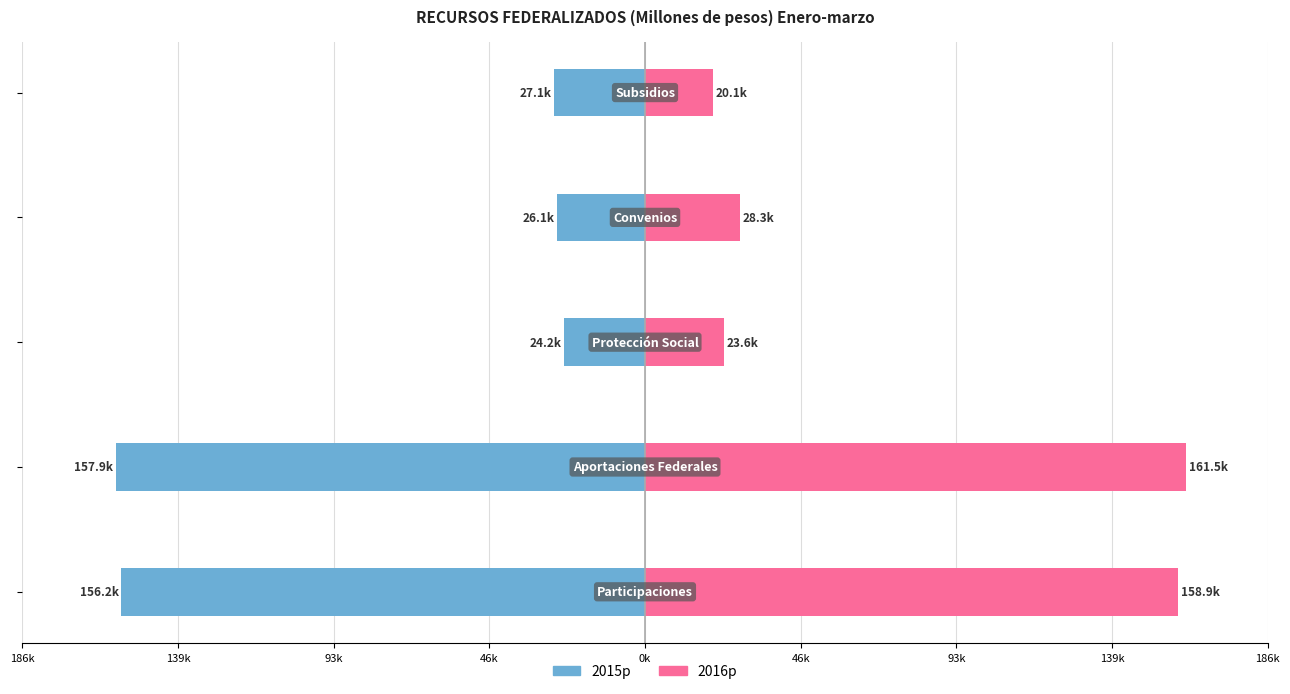

Is it true that 2015p equals -11169.8 at 0k?

False